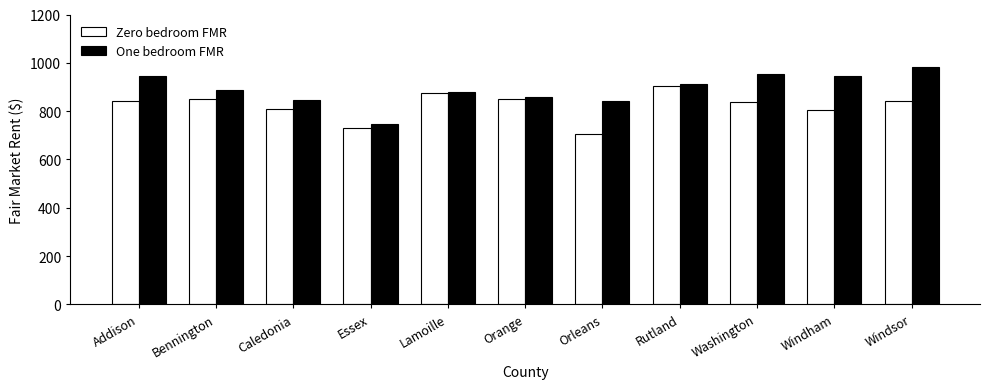

What is the label of the 9th bar from the left?

Washington